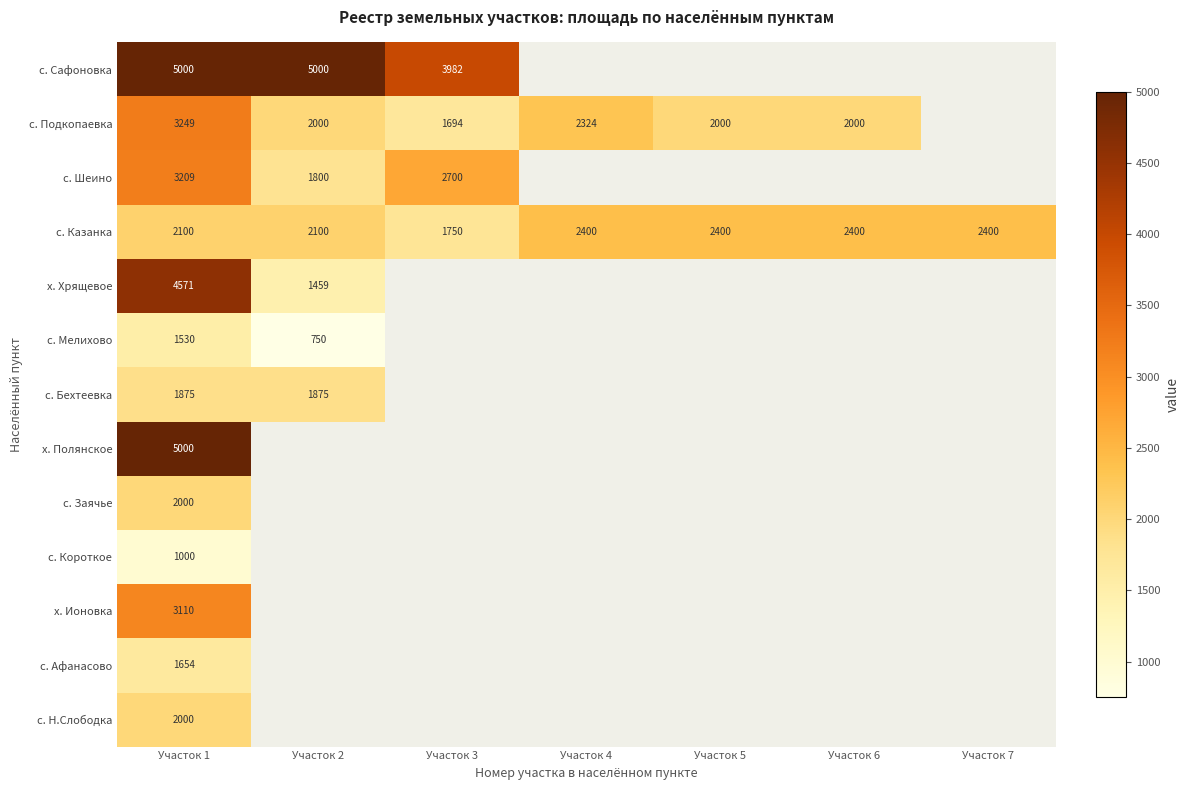

The value of с. Бехтеевка at Участок 2 is 524. True or false?

False